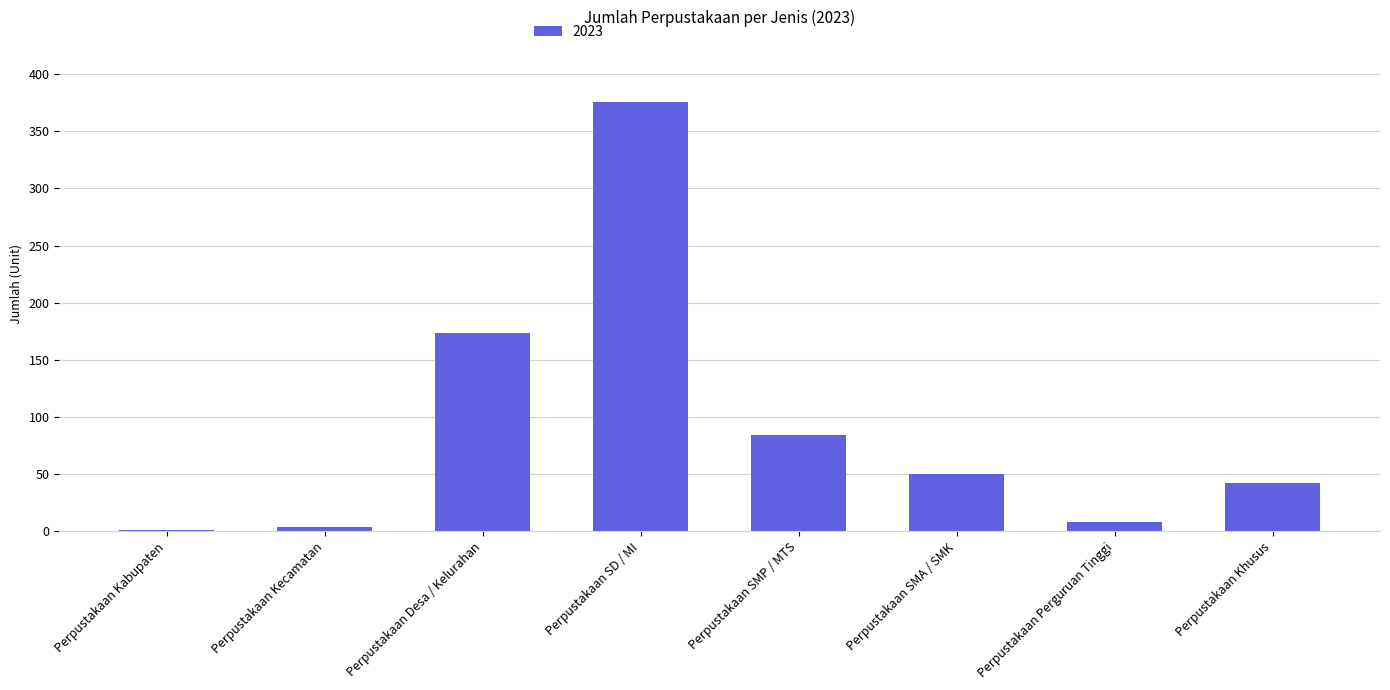

Does the chart contain stacked bars?

No